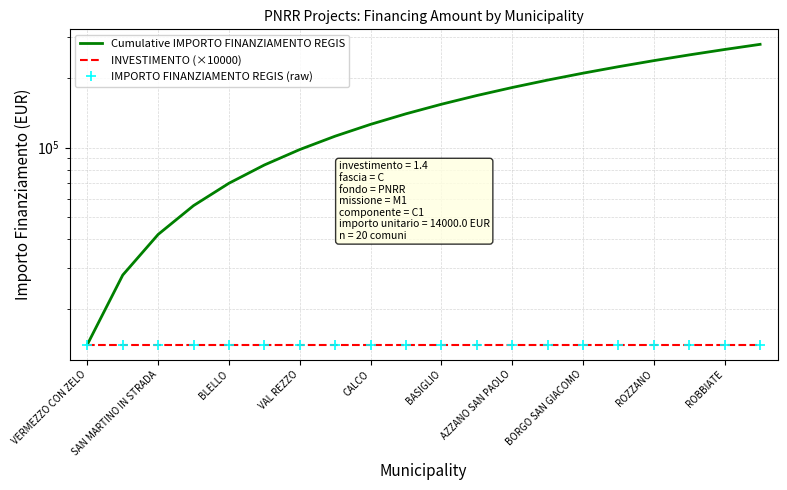

What is the value of the Cumulative IMPORTO FINANZIAMENTO REGIS point at the 9th from the left?

126000